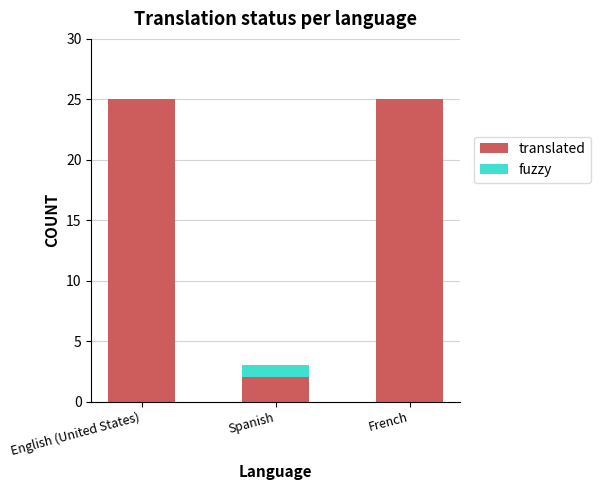

What is the highest value of the translated series?

25